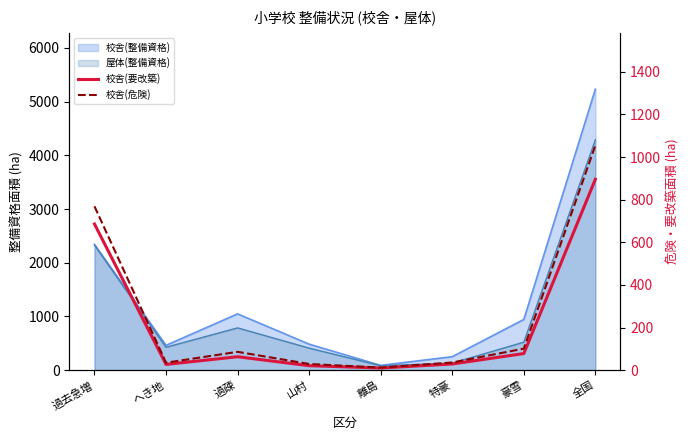

What position from the right is 過去急増?

8